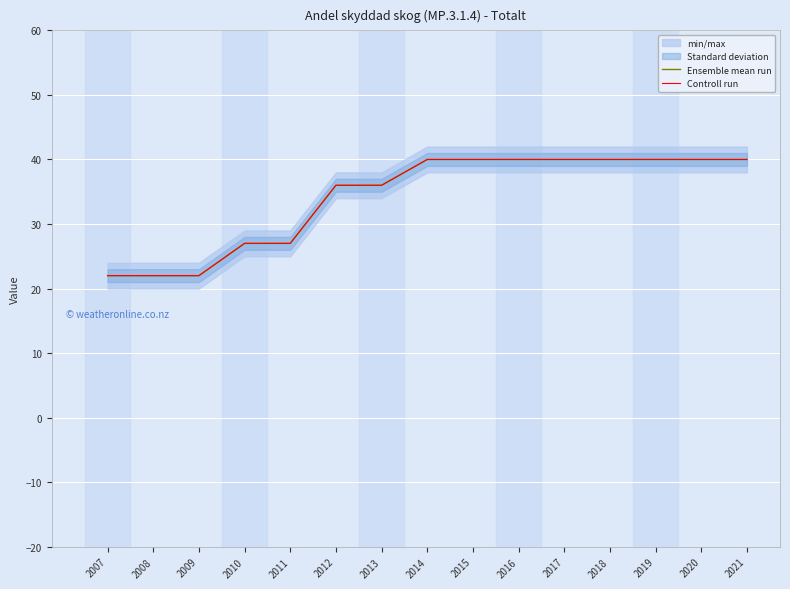

Which label corresponds to the largest value in the chart?

2014